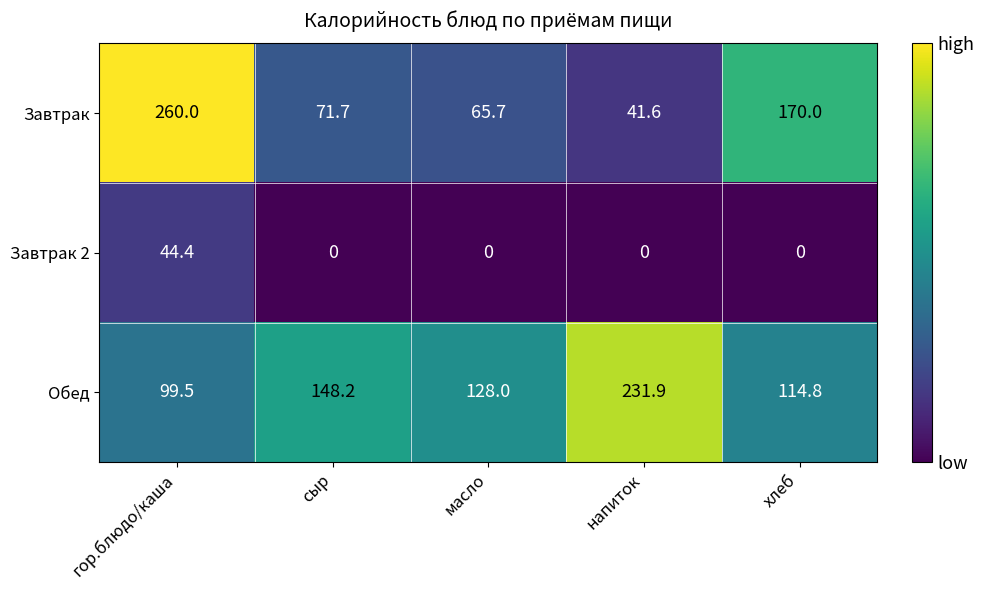

What is the greatest value displayed?

260.0